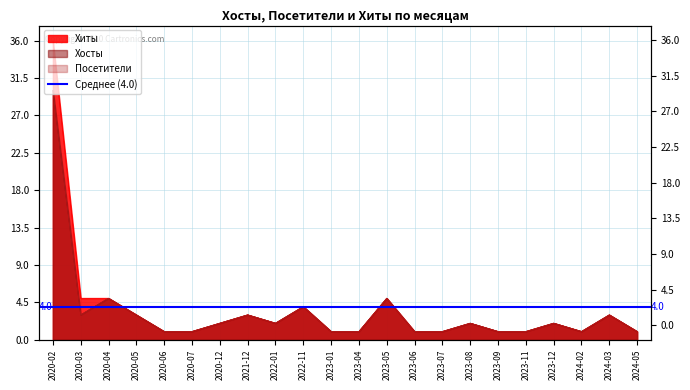

At how many categories does at least one series exceed 25?

1